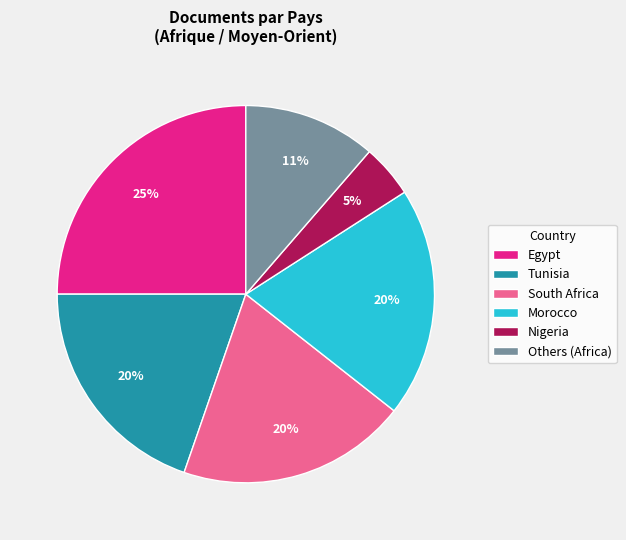

To the nearest percent, what is the average slice percentage?

17%